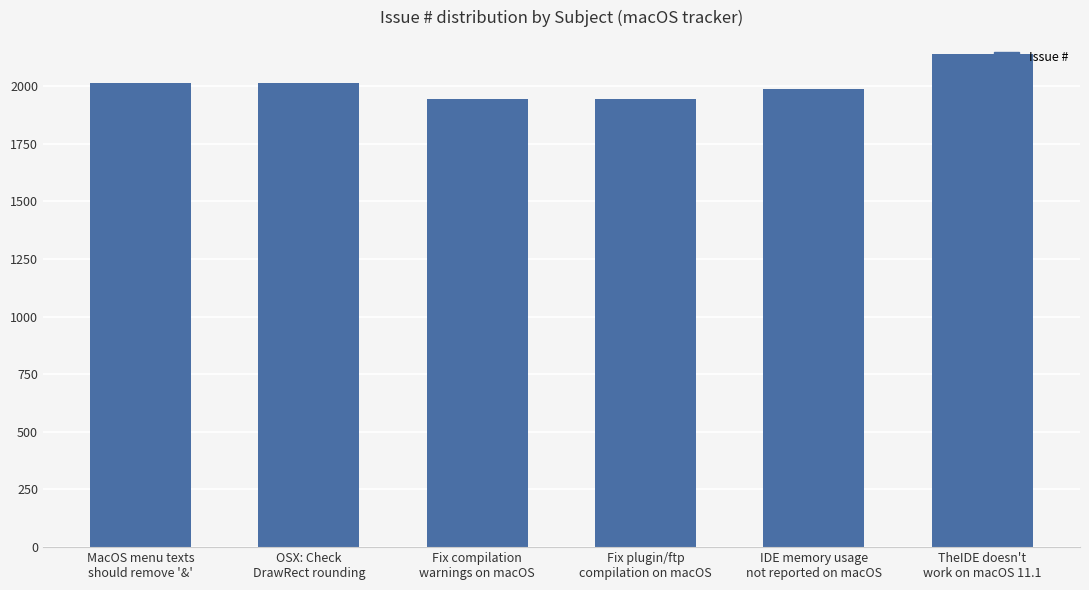

What is the sum of all values?

12036